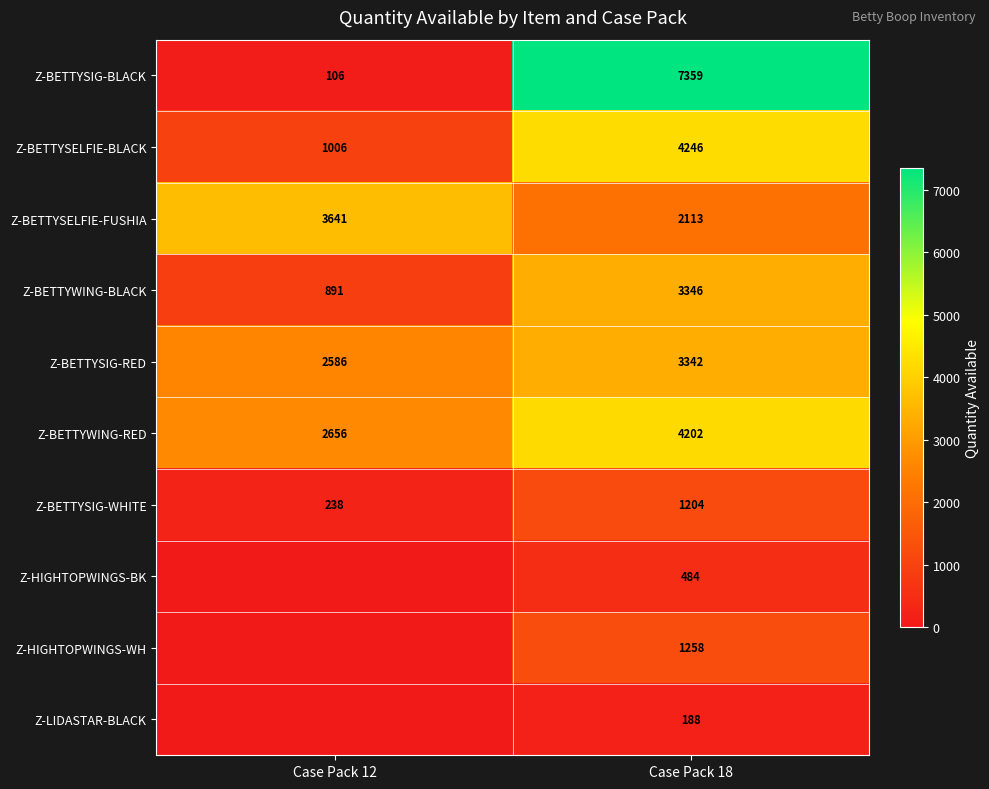

What is the difference between the highest and lowest values at Case Pack 12?

3641